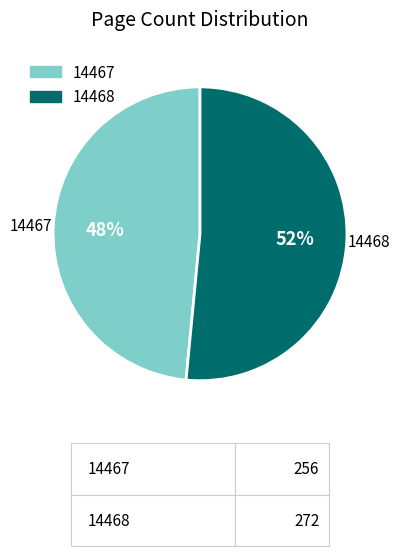

Do 14468 and 14467 together represent more than half of the pie?

Yes